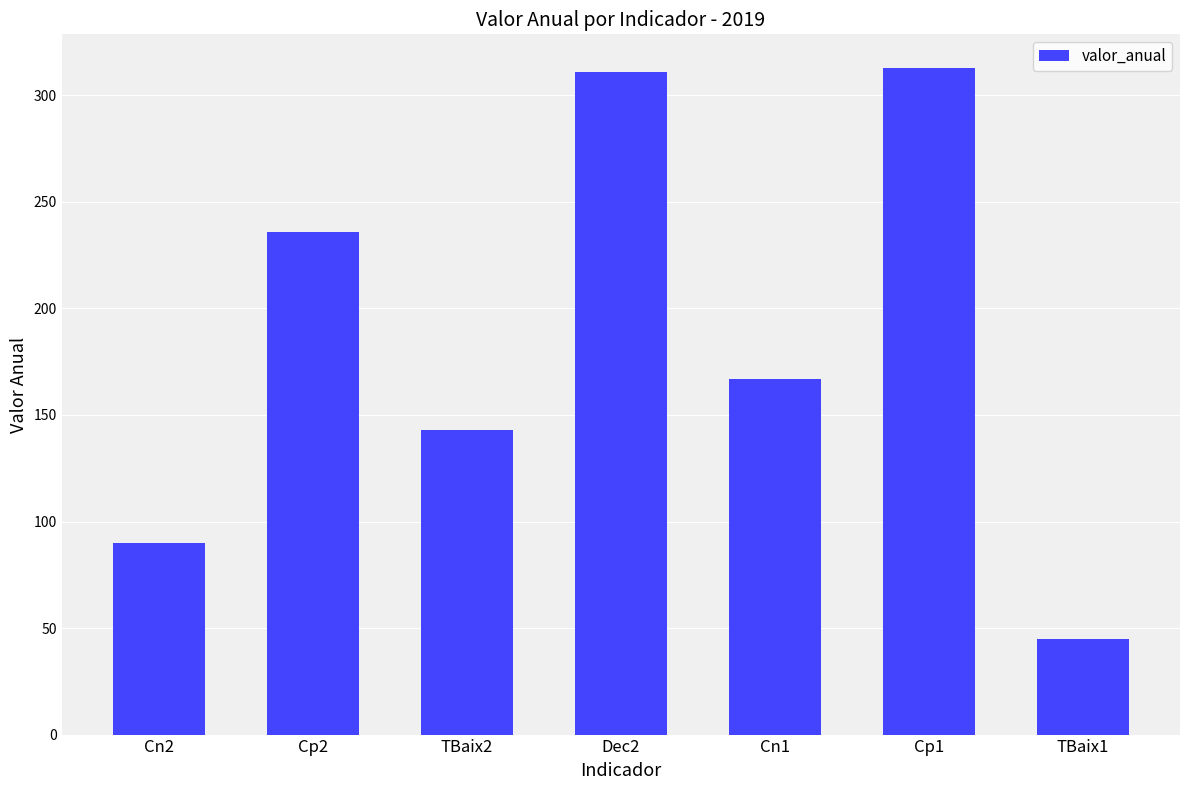

What is the greatest value displayed?

313